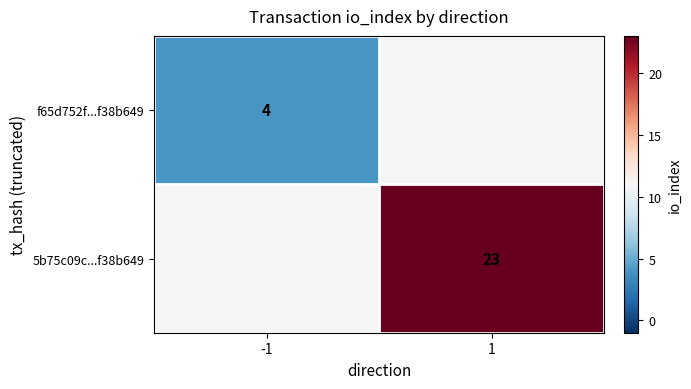

True or false: 5b75c09c...f38b649 has a value of 23 at 1.

True